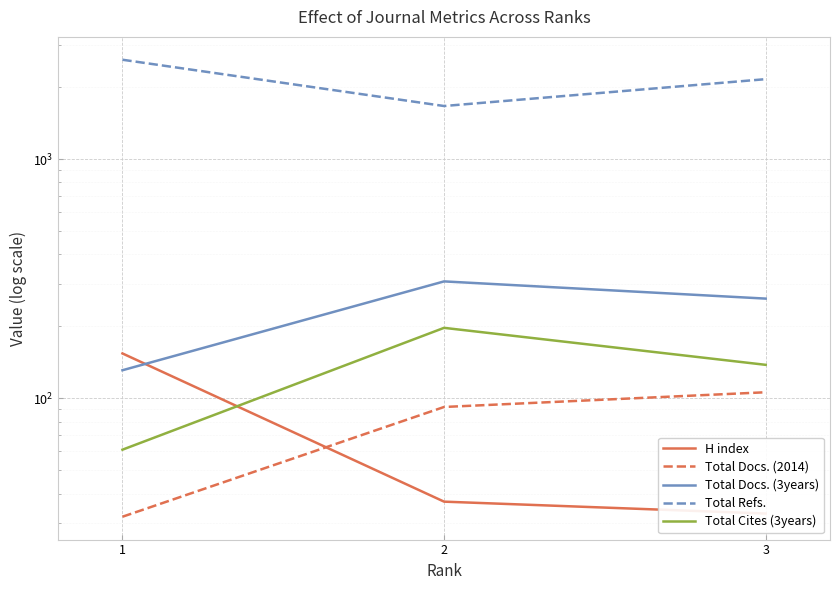

Reading right to left, list all the values displayed in this chart.

H index: 33	37	154
Total Docs. (2014): 106	92	32
Total Docs. (3years): 261	308	131
Total Refs.: 2156	1665	2599
Total Cites (3years): 138	197	61